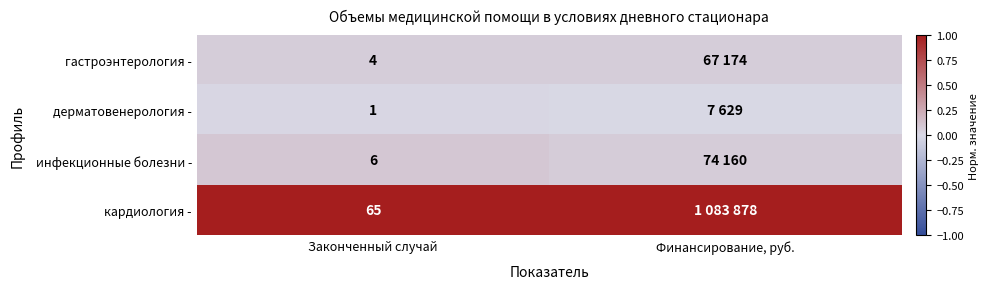

At Законченный случай, list the series in order from smallest to largest.

дерматовенерология -, гастроэнтерология -, инфекционные болезни -, кардиология -